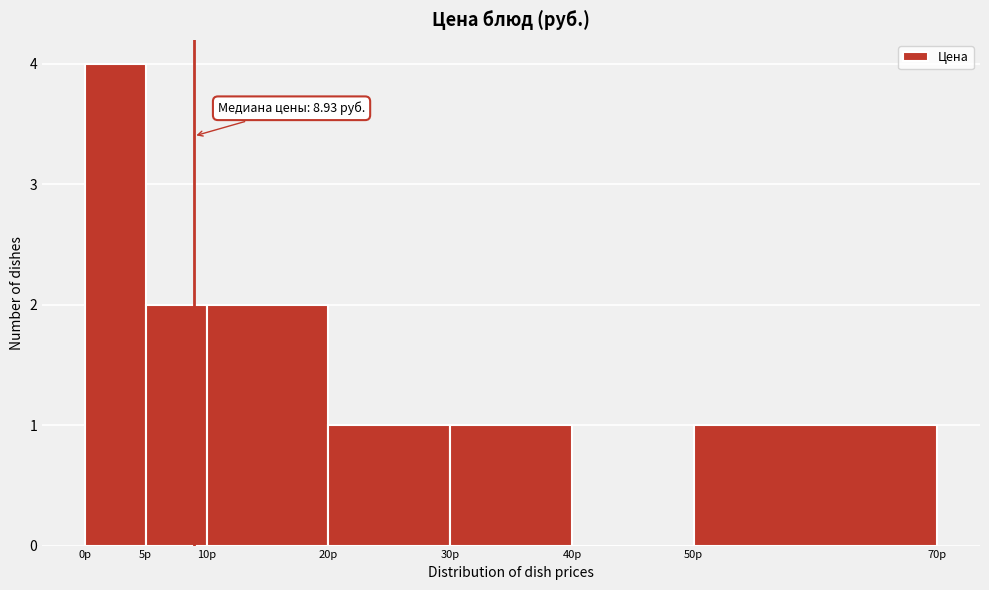

Over which range of the x-axis is the bar tallest?

0 to 5